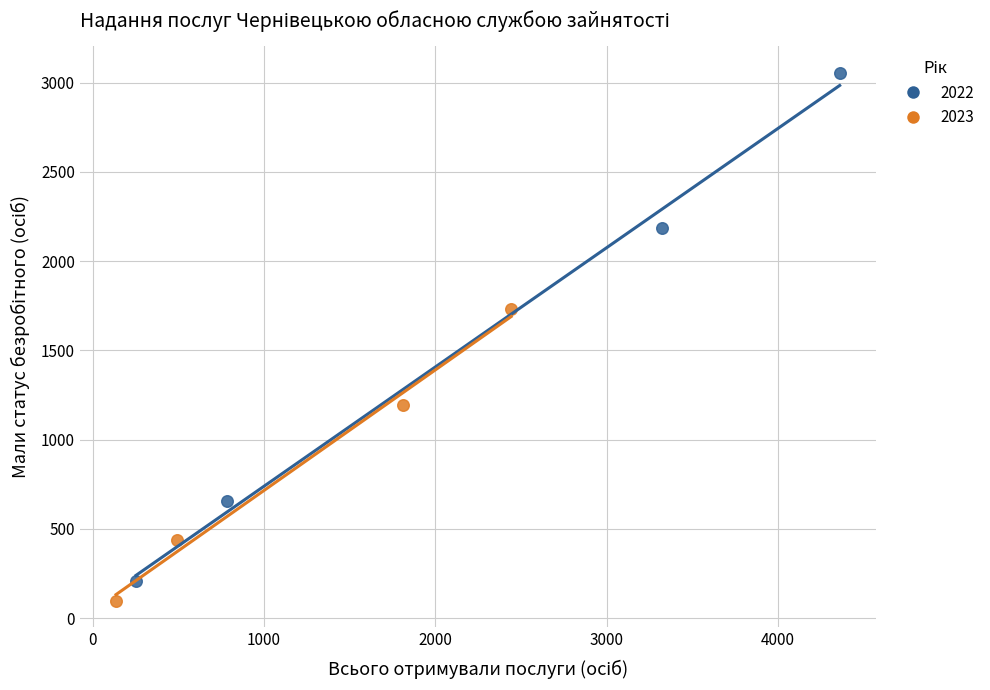

Which series has the largest Y range (max minus min)?

2022